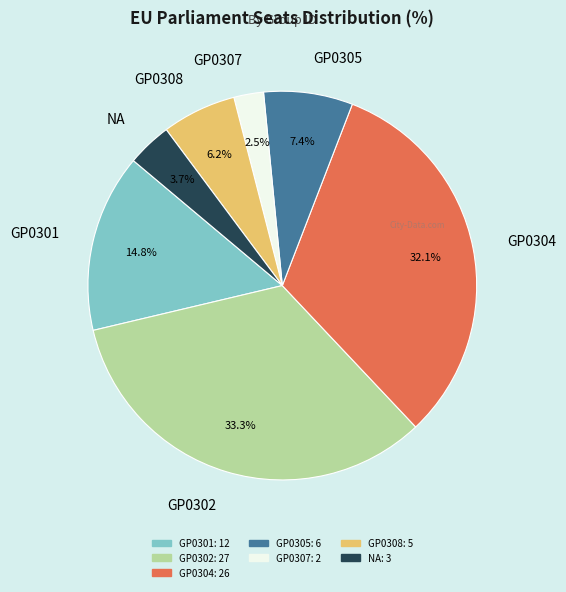

Which category has the smallest portion of the pie?

GP0303